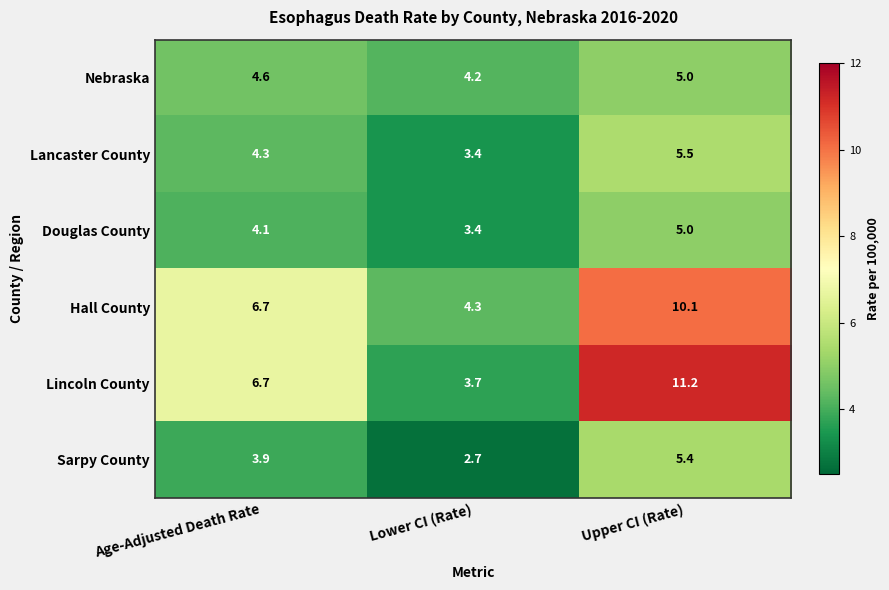

How many categories are shown in the chart?

3